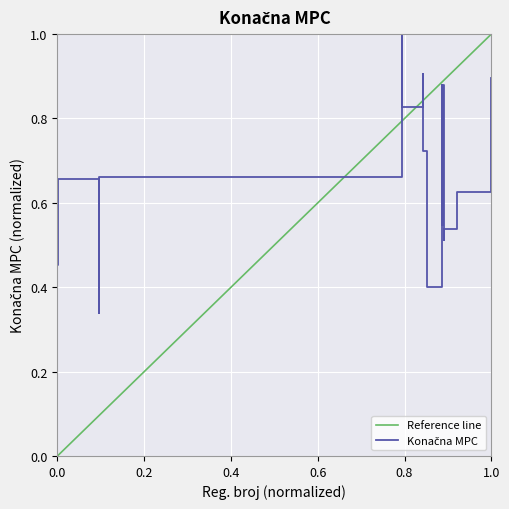

True or false: there are more than 1 points higher than both neighbors.

True